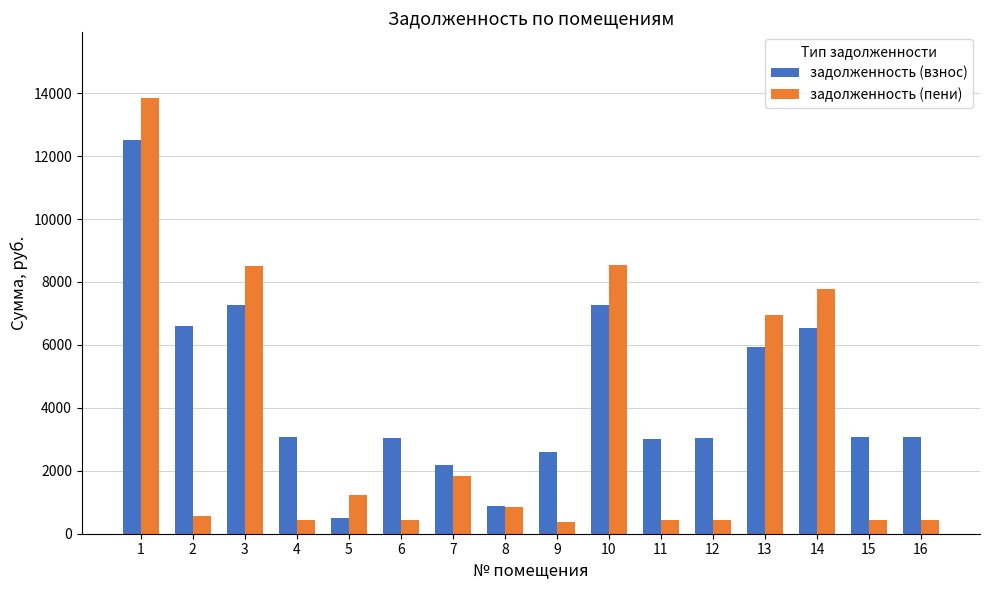

Where does the задолженность (взнос) series first go above 3069?

1